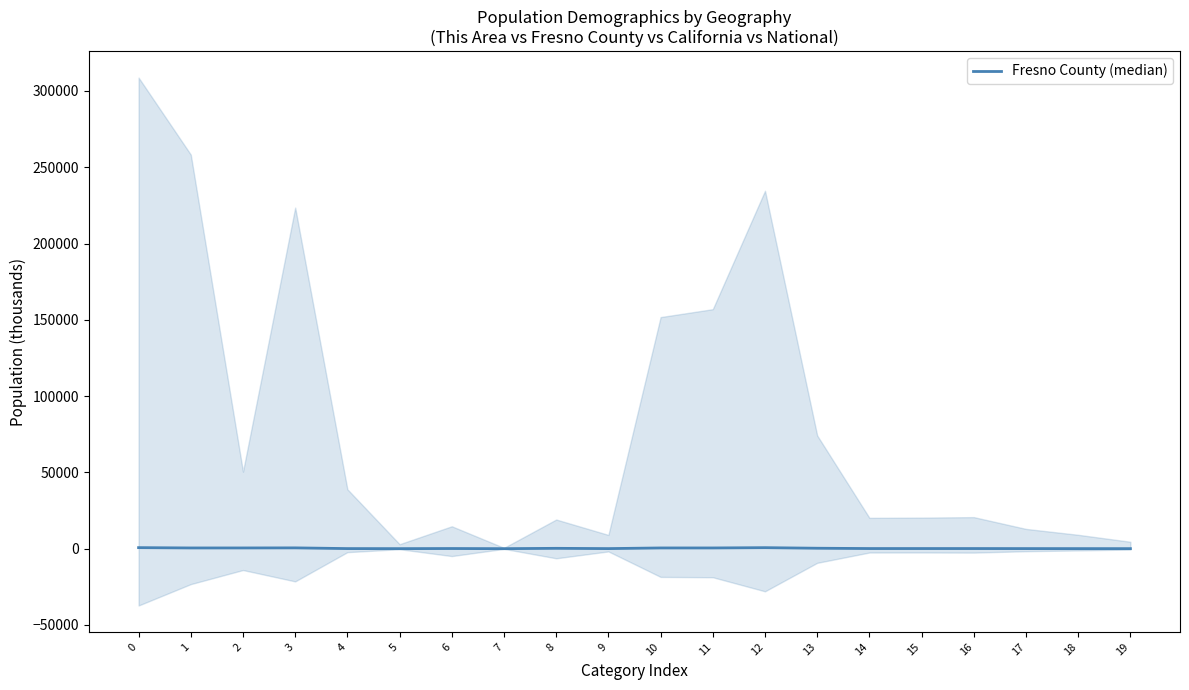

The value at 7 is 2.0. True or false?

False